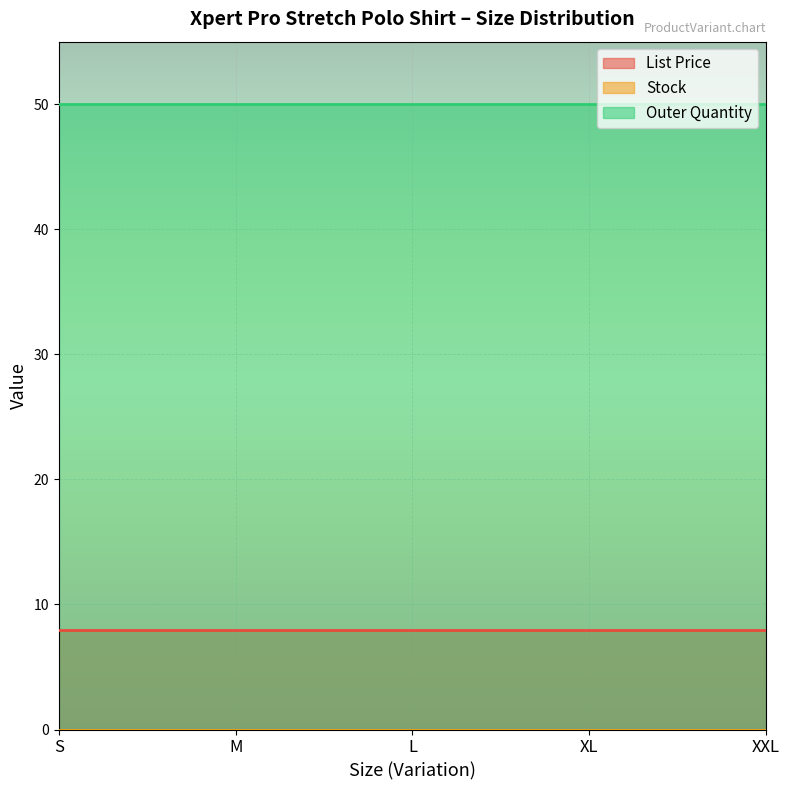

What is the total value across all series at L?

58.0